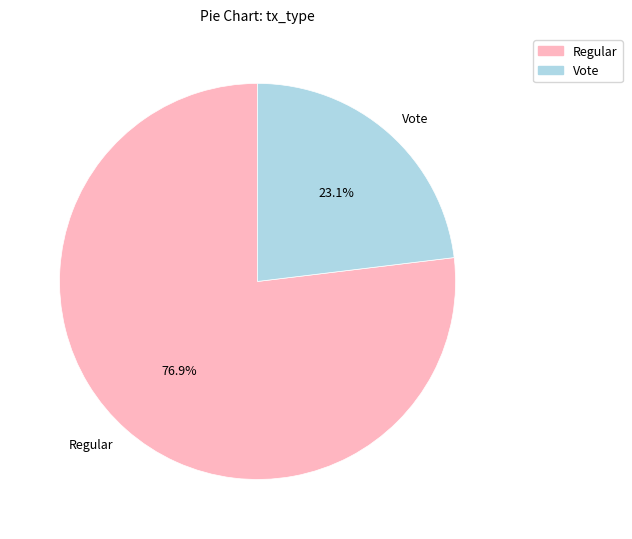

True or false: Regular accounts for 65% of the total.

False